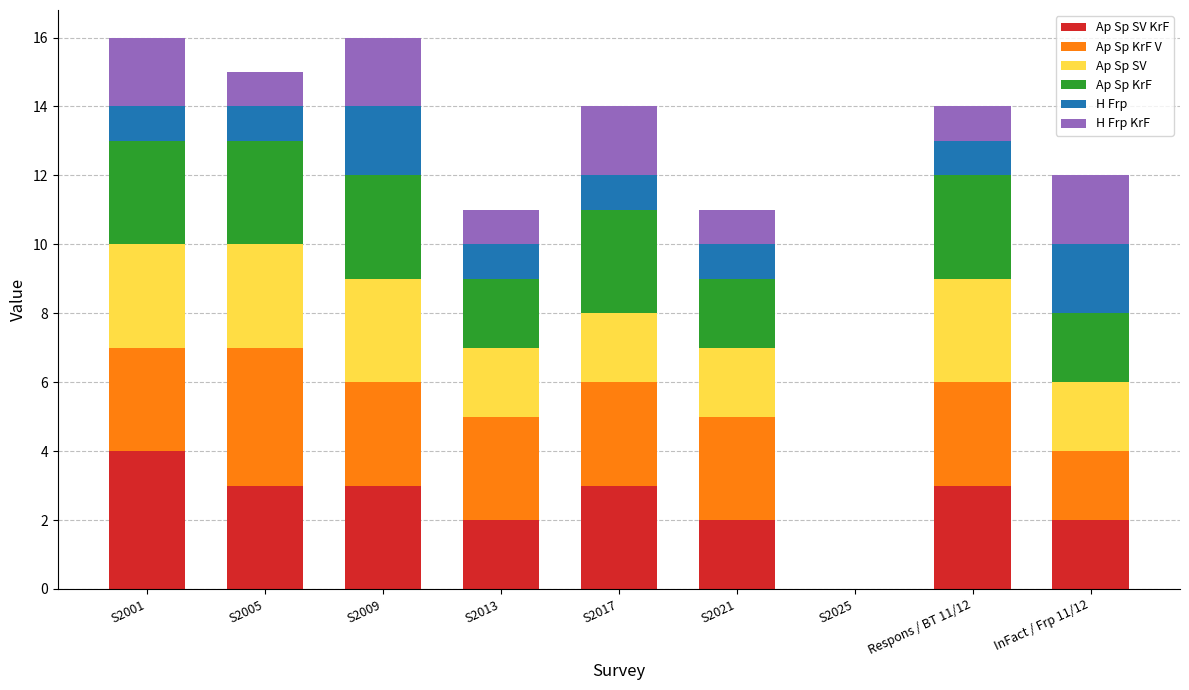

What is the total value across all series at S2009?

16